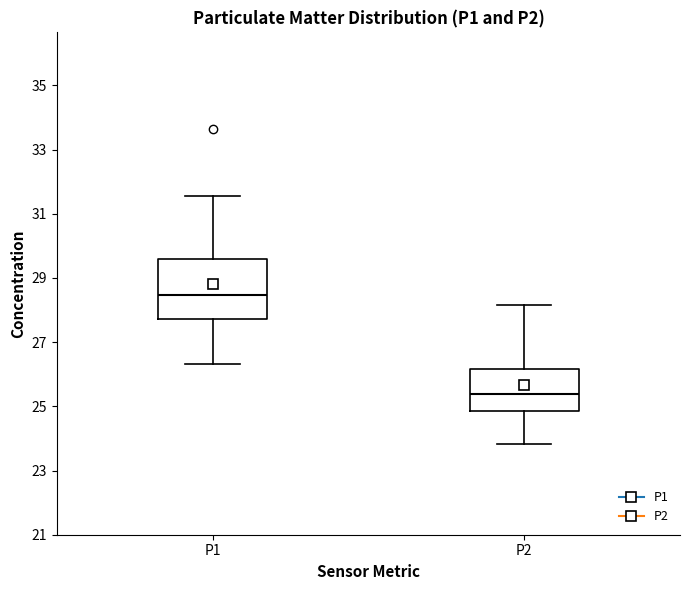

Where is the upper edge of the box for P2 on the y-axis? The values are not printed on the chart, so give them approximately, as read against the axis.

26.2